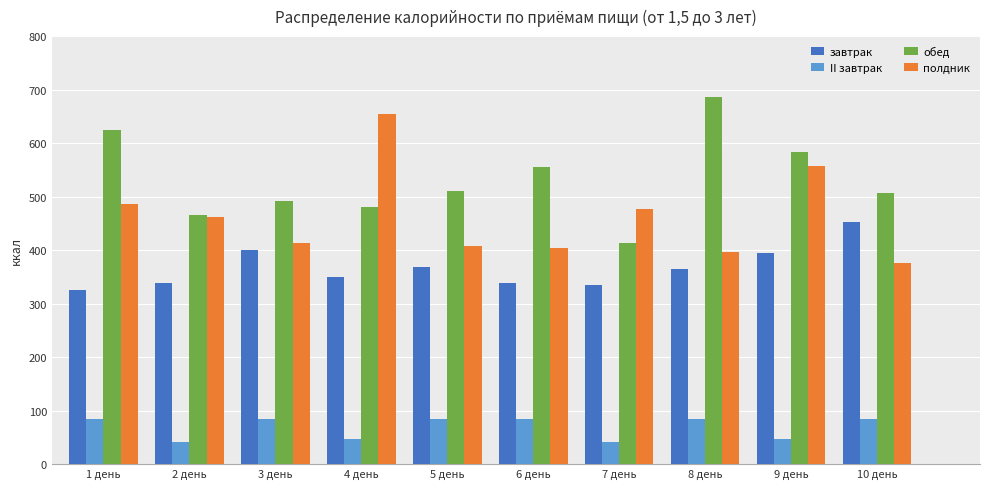

What is the smallest value displayed?

42.0